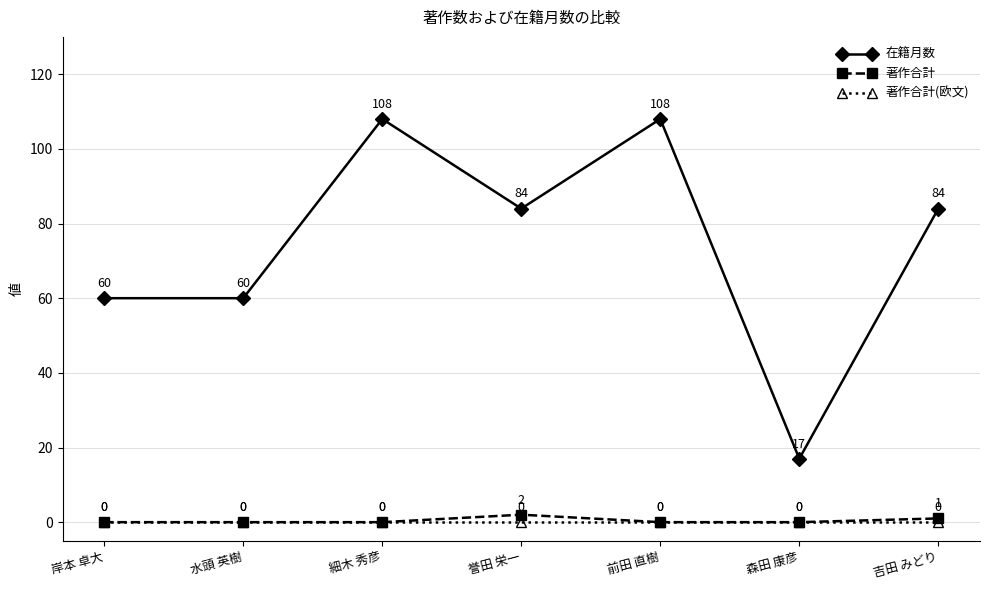

What is the total value across all series at 誉田 栄一?

86